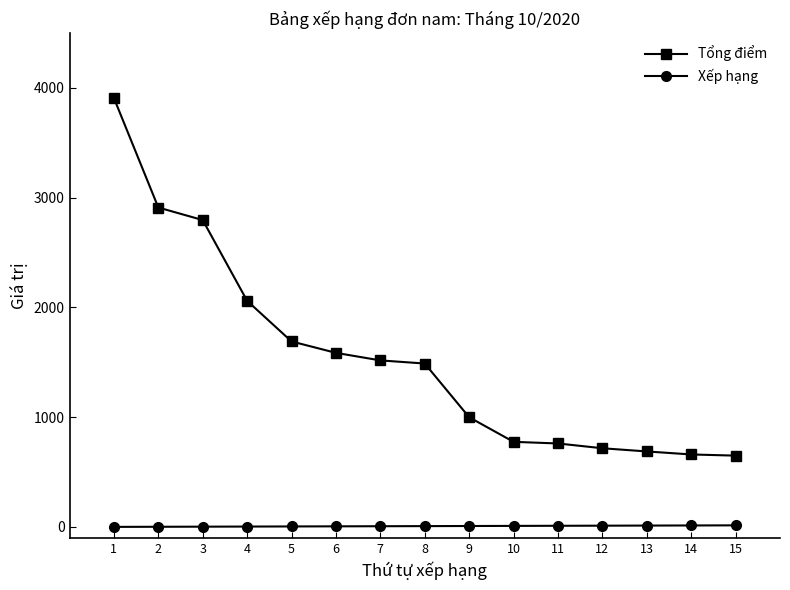

What is the average value of the Xếp hạng series?

8.0